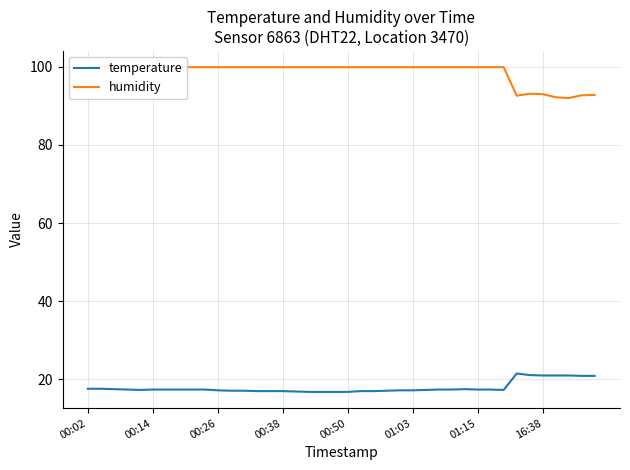

List the series in order of their overall mean, highest first.

humidity, temperature